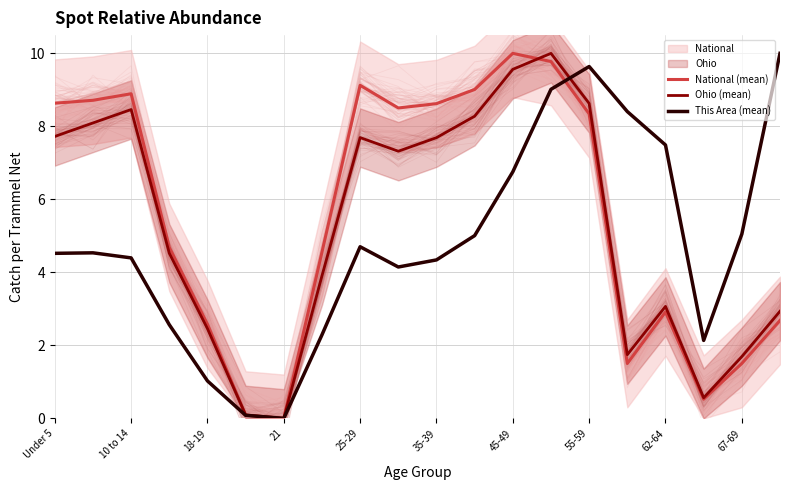

Which series has the widest spread of values?

National (mean)